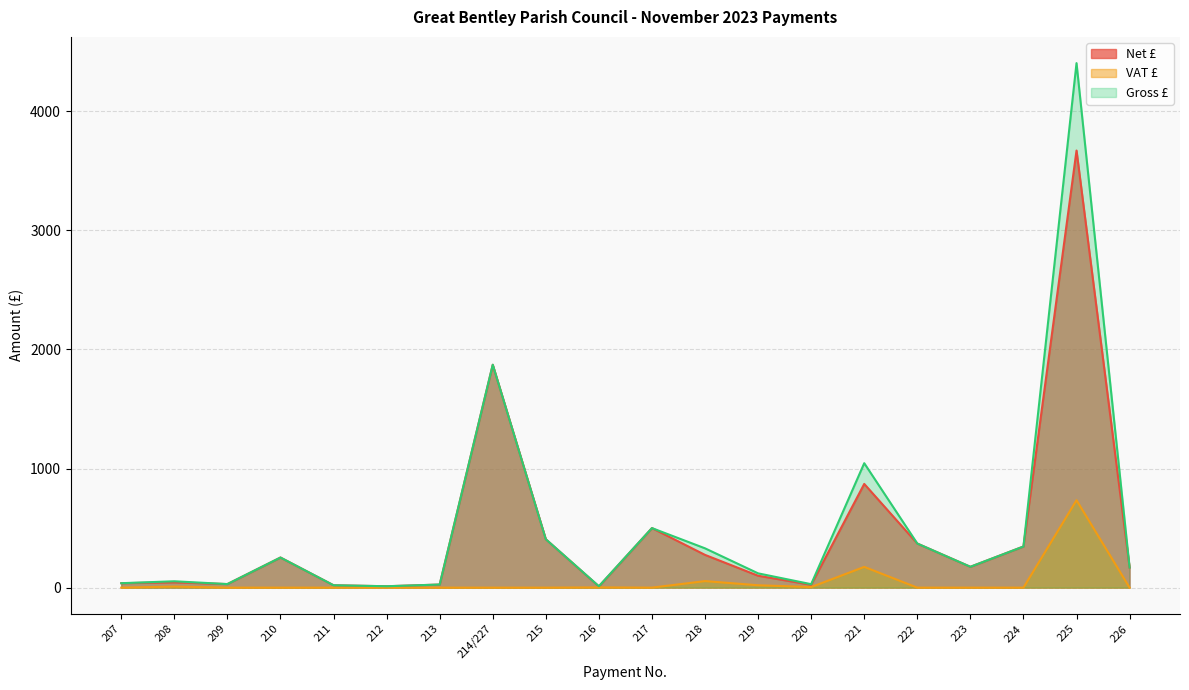

The value of Gross £ at 213 is 26.0. True or false?

True